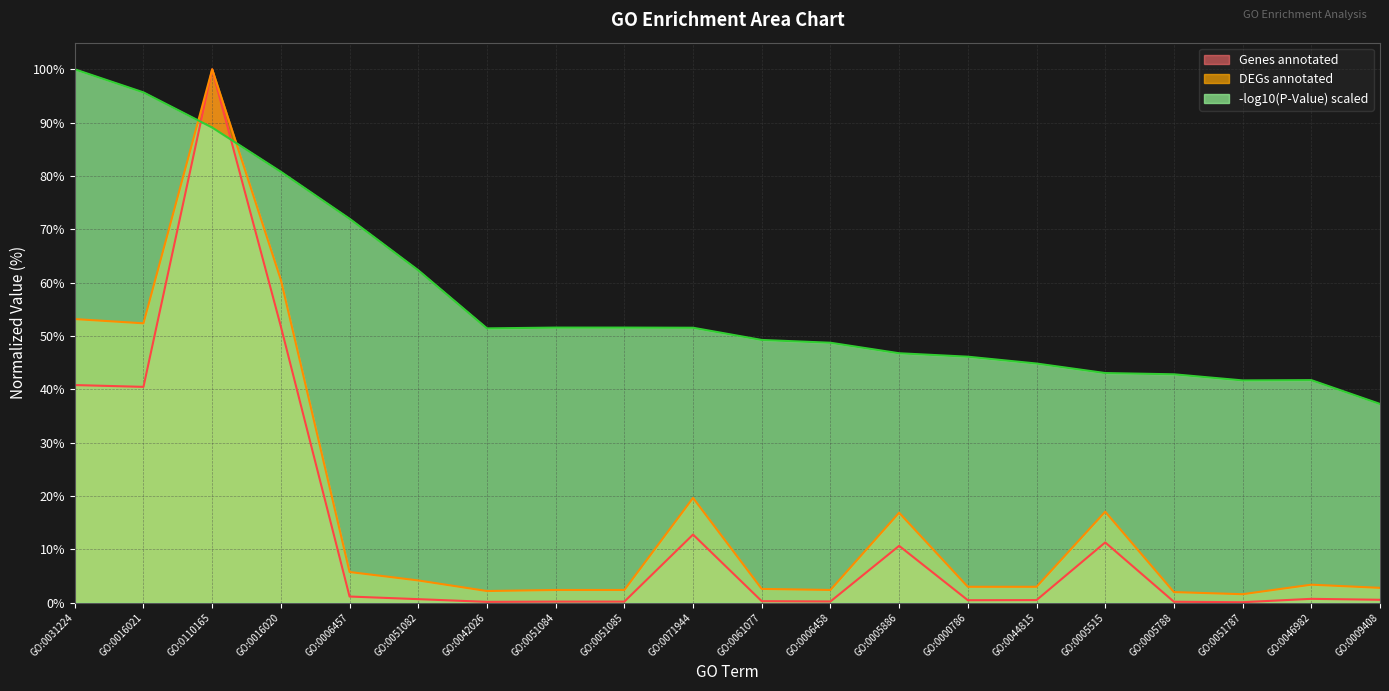

What are all the series names shown in the legend?

Genes annotated, DEGs annotated, -log10(P-Value) scaled